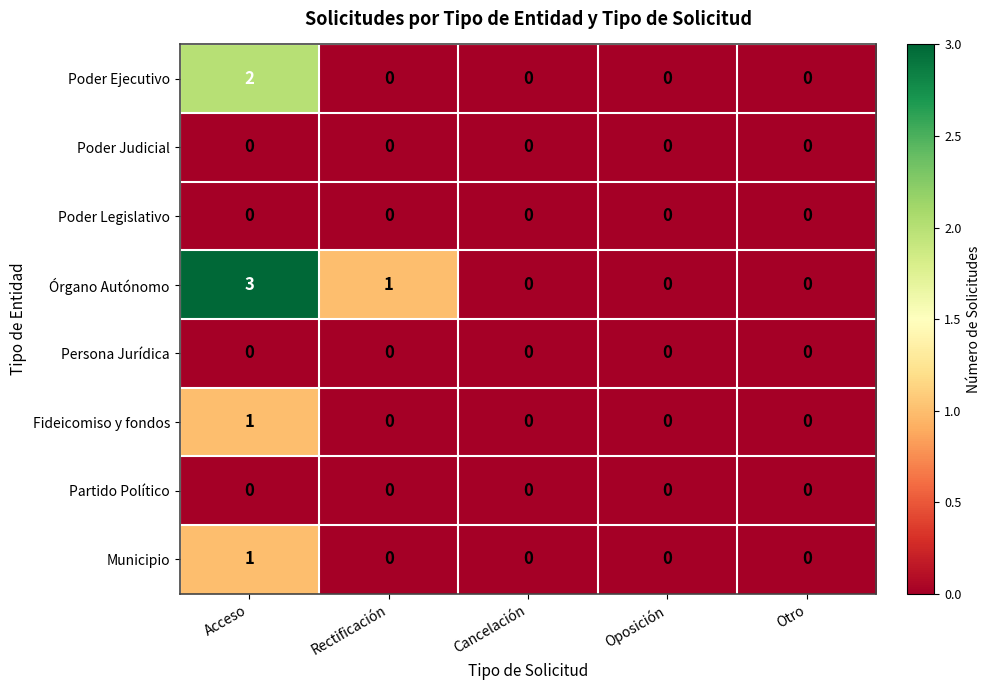

What is the spread (max minus min) of values at Acceso?

3